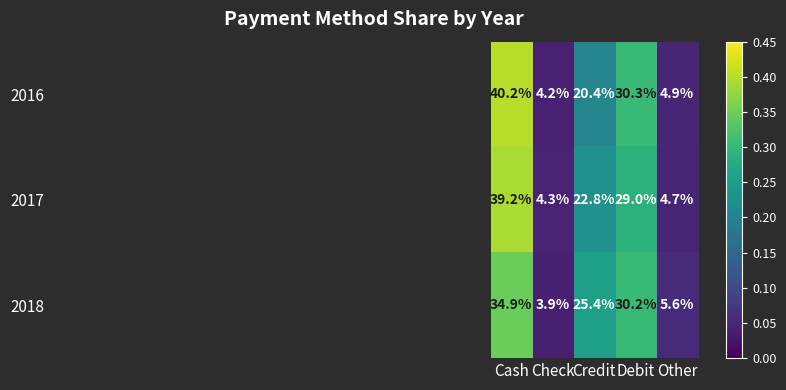

How many distinct data groups are displayed?

3